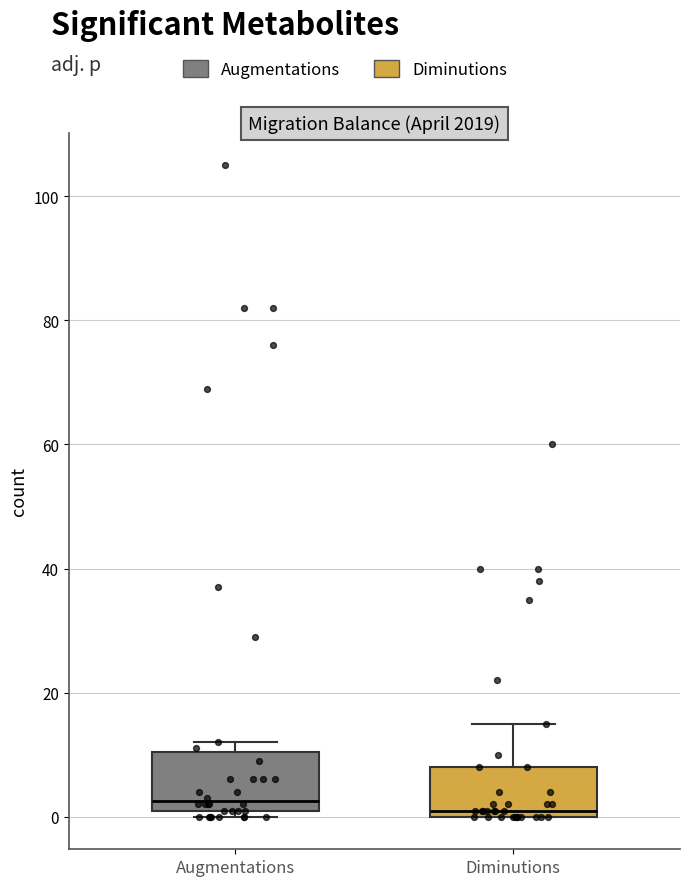

Reading left to right, transcribe this box plot: for each box, give where its median line is, the range the box spans, and where its two whiskers end, as read against the y-axis. The values are not printed on the chart, so give them approximately, as read against the axis.

Augmentations: median 2 (just above the box's lower edge), box 2 to 10, whiskers 0 to 12
Diminutions: median 2, box 0 to 8, whiskers 0 to 16